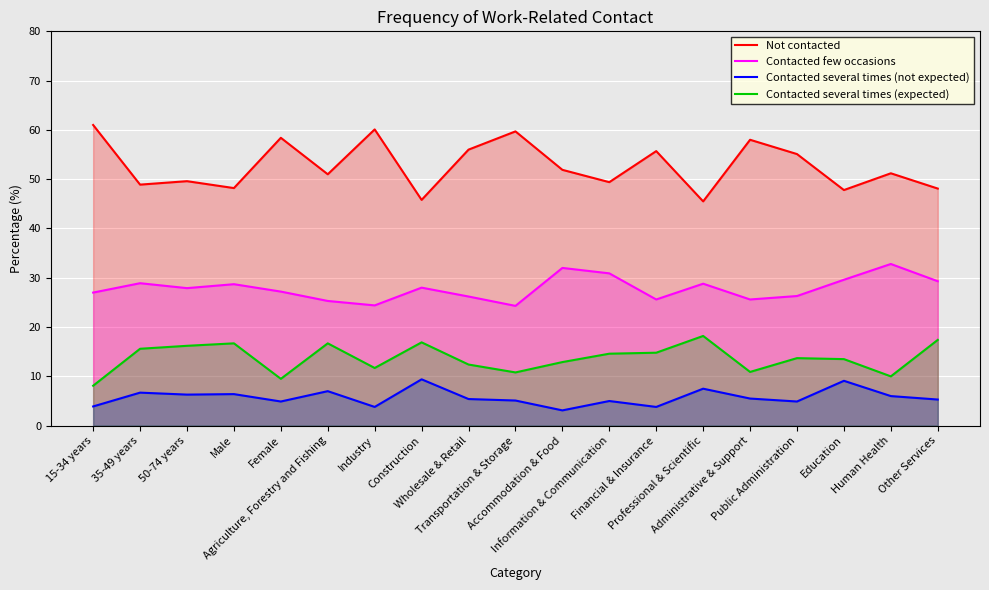

True or false: Contacted few occasions has a value of 29.6 at Education.

True